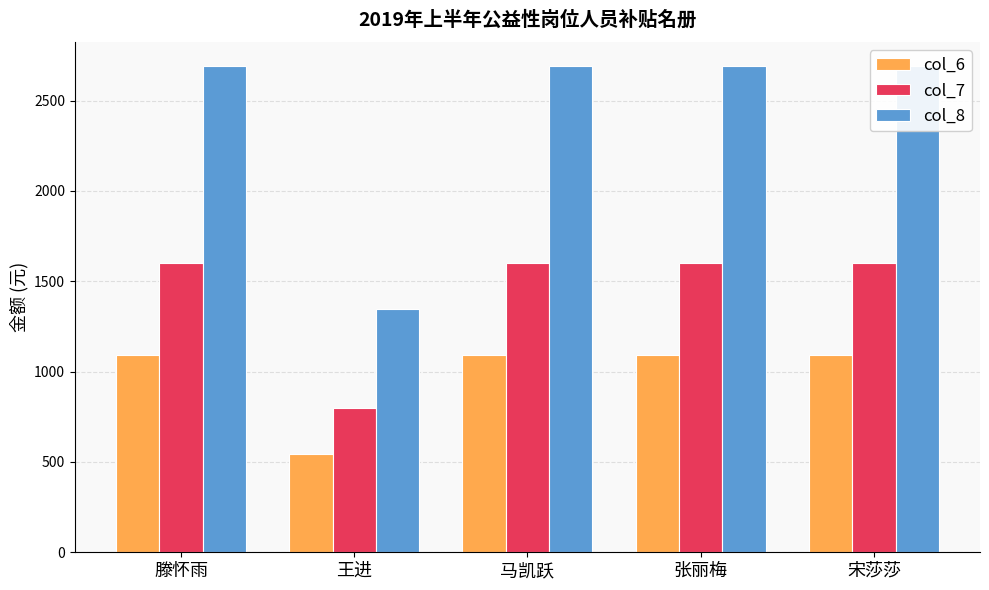

What is the minimum value shown in the chart?

545.0